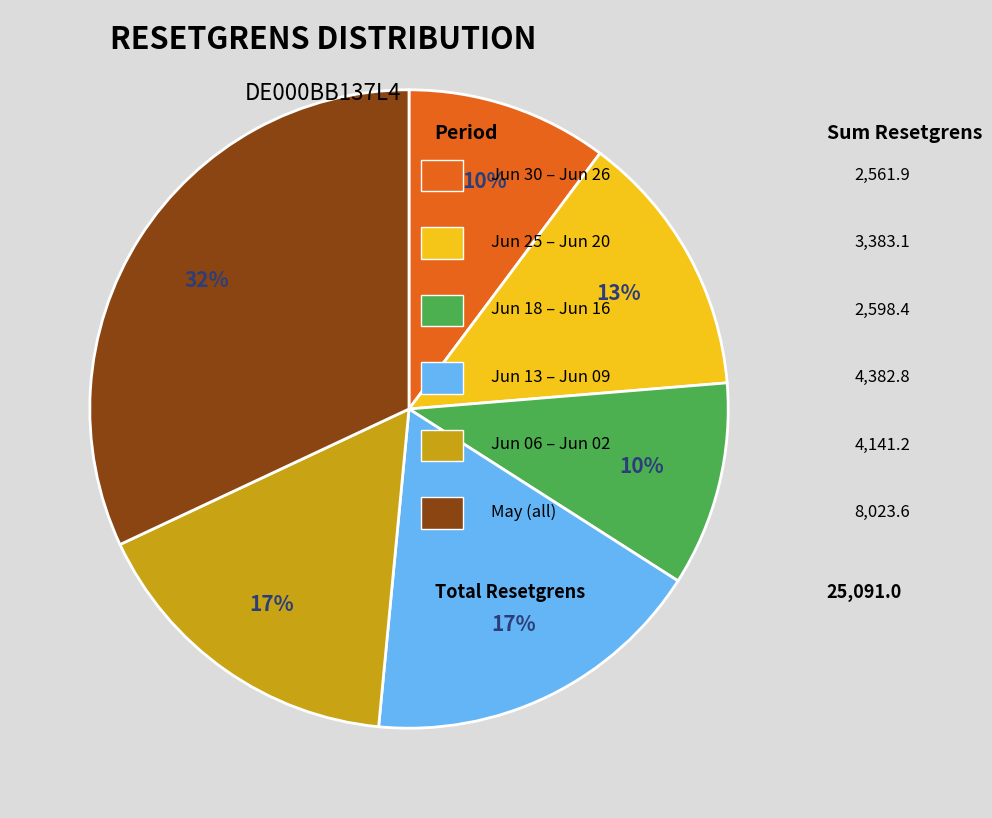

Is there any slice that represents more than half of the pie?

No